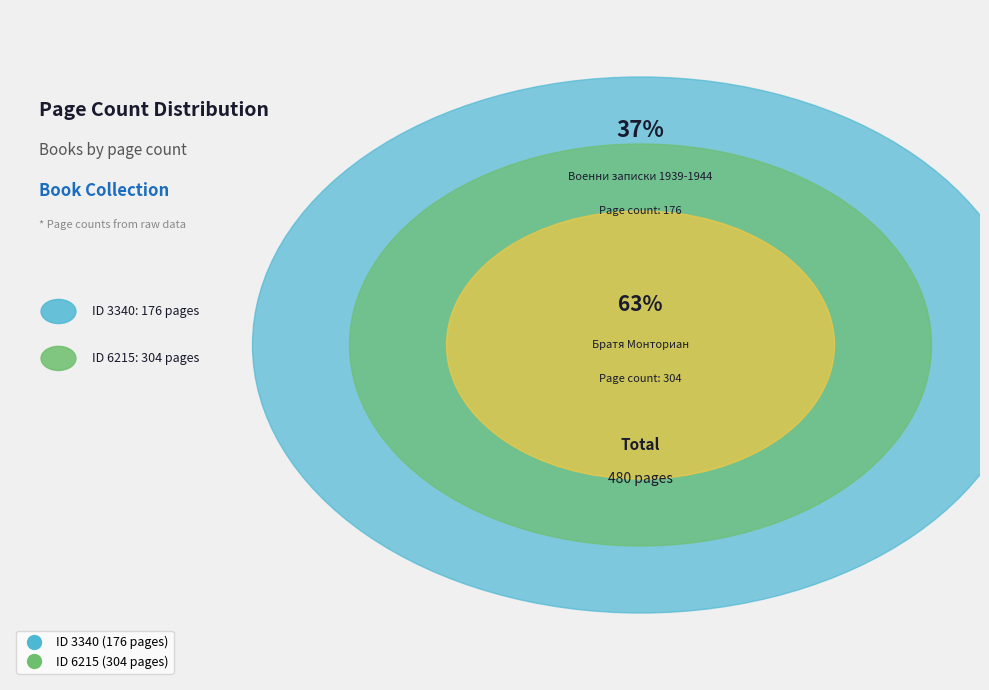

To the nearest percent, what is the combined percentage of 6215 and 3340?

100%